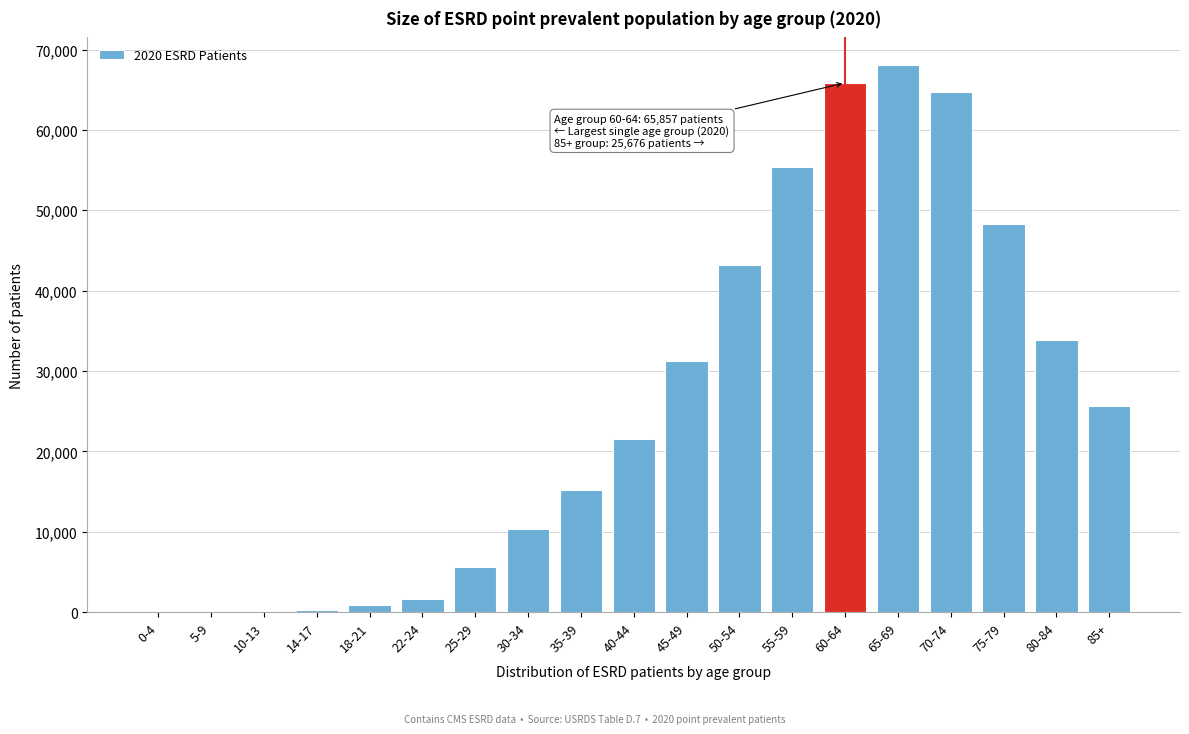

Is it true that the value at 65-69 is 27471?

False